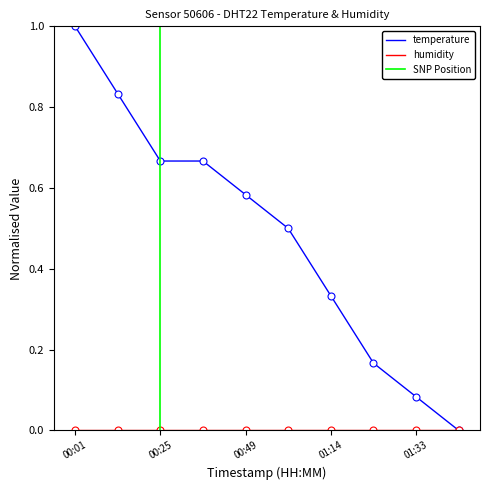

Is it true that the value at 01:02 is 0.9?

False